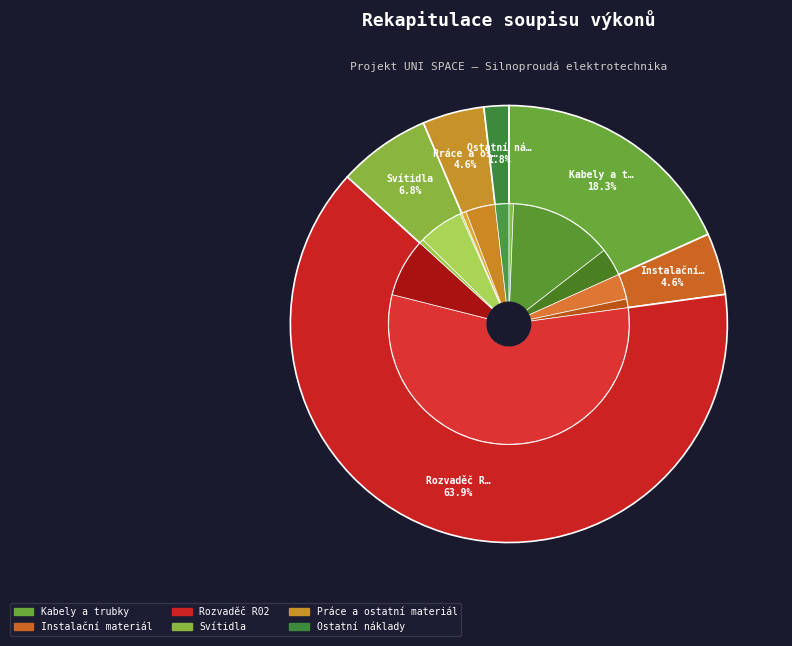

What percentage is the Instalační materiál slice, to the nearest percent?

5%